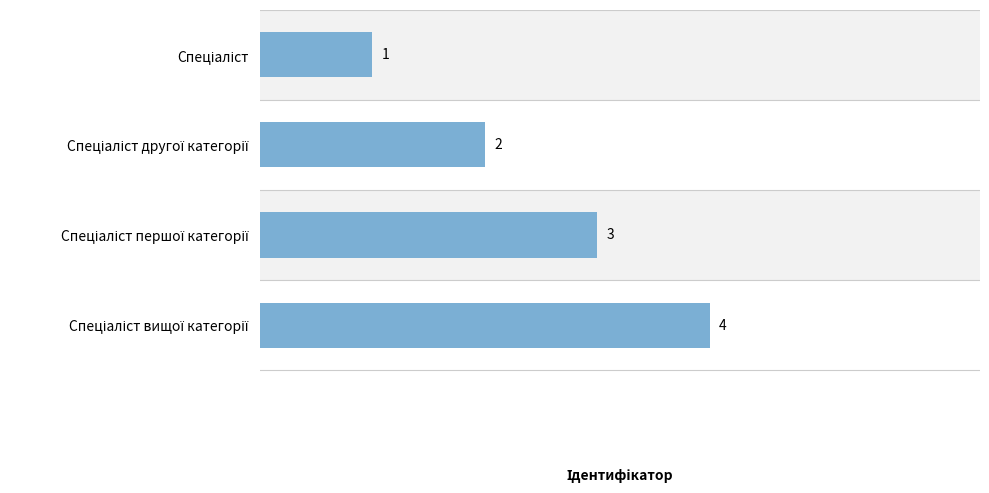

How many bars are there in total?

4